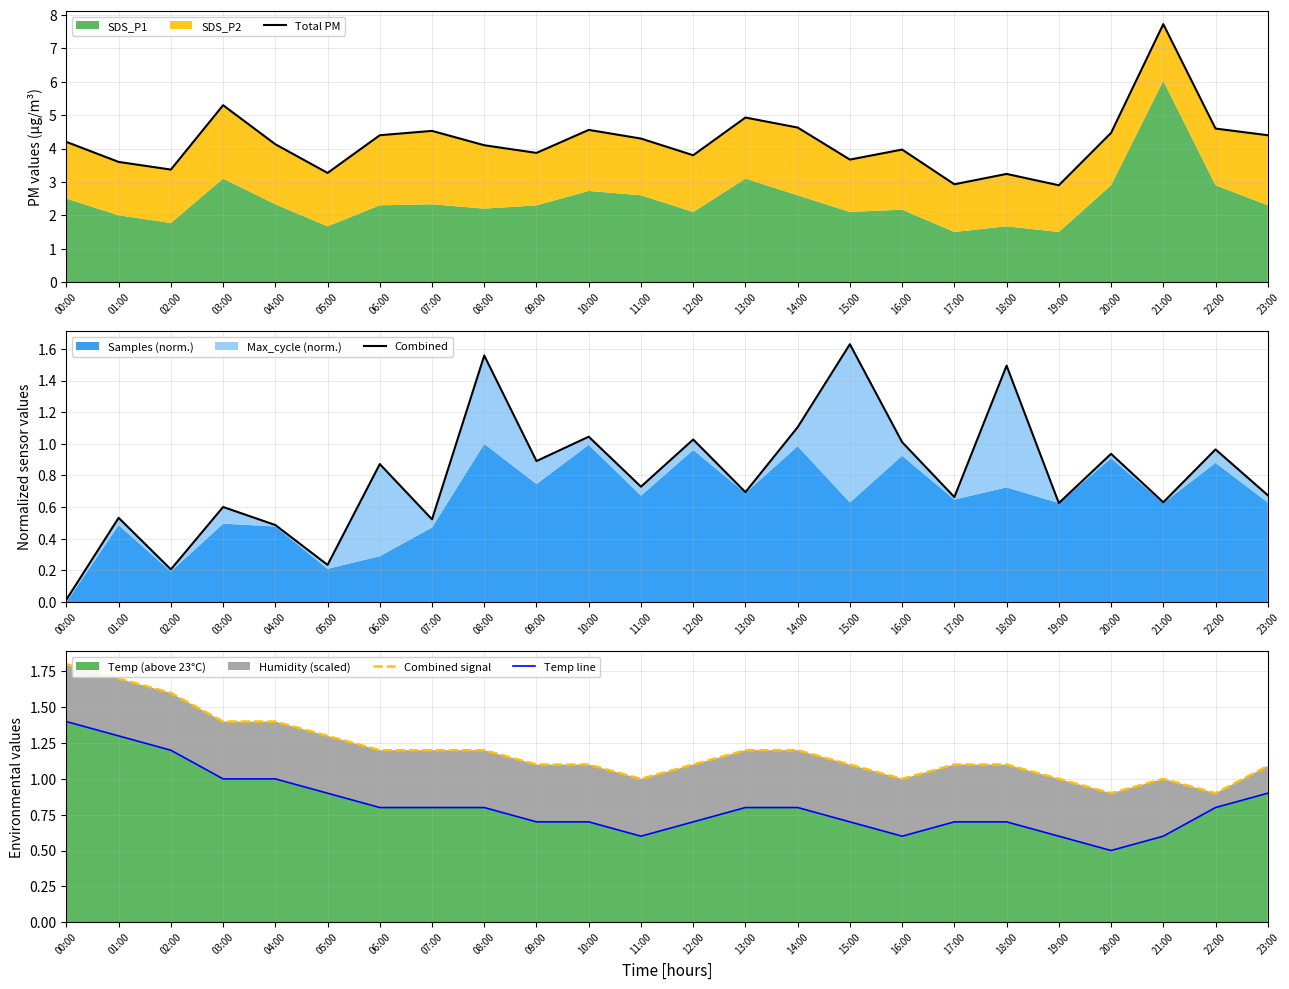

What is the label of the 15th point from the left?

14:00